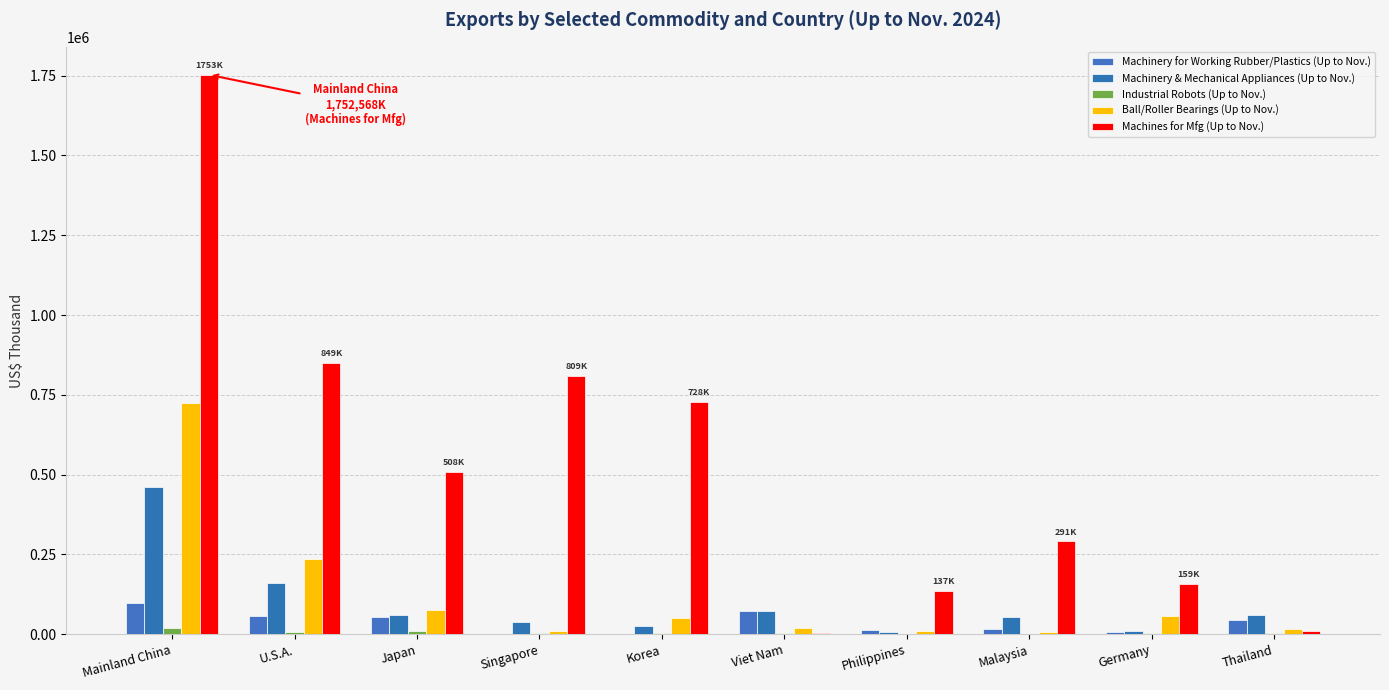

What is the difference between the Industrial Robots (Up to Nov.) values at Germany and Mainland China?

15183